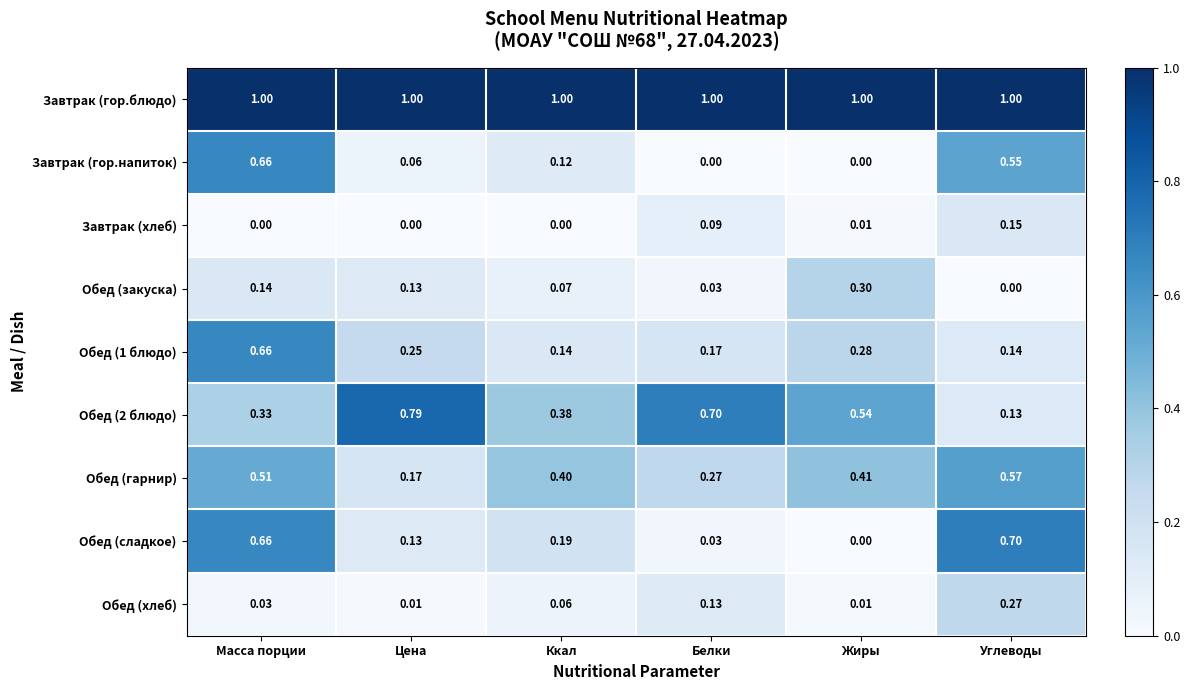

Which category has the highest value in the Обед (гарнир) series?

Углеводы